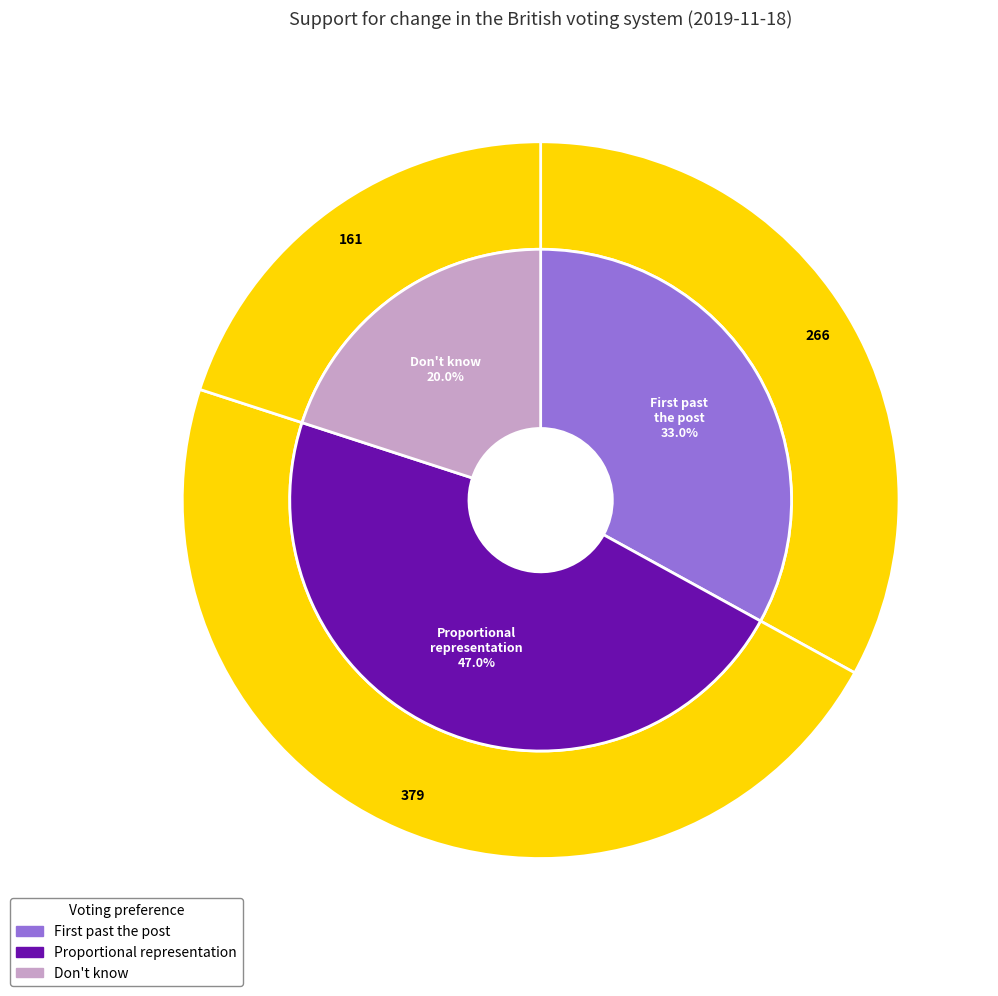

Is there a majority slice in this chart?

No